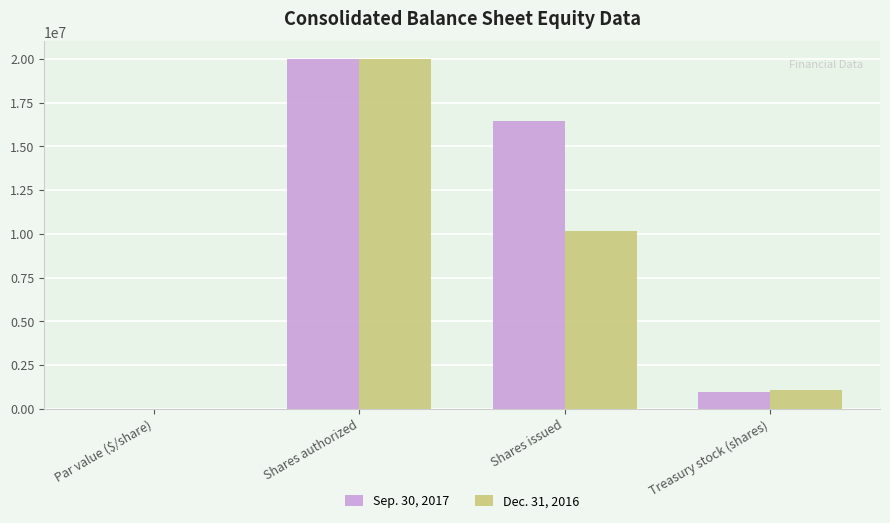

What is the sum of the Dec. 31, 2016 values at Shares authorized and Treasury stock (shares)?

21067016